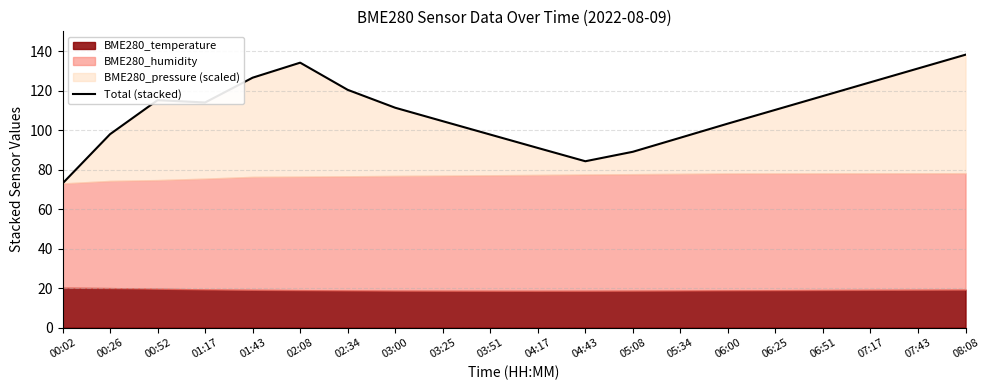

What is the difference between the maximum and second lowest values?

54.0